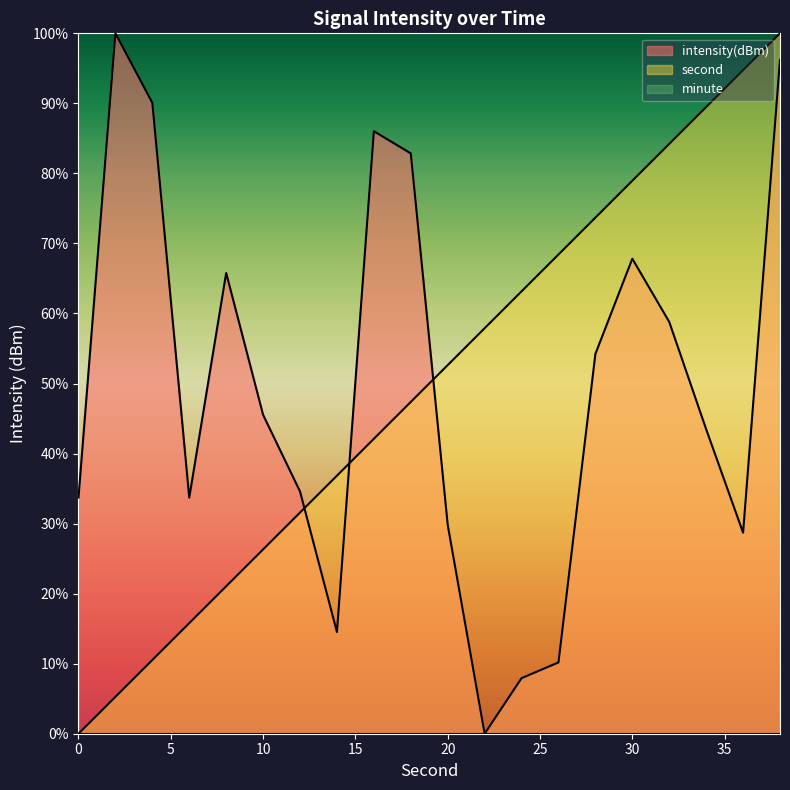

How many data points in intensity(dBm) are above 45?

10